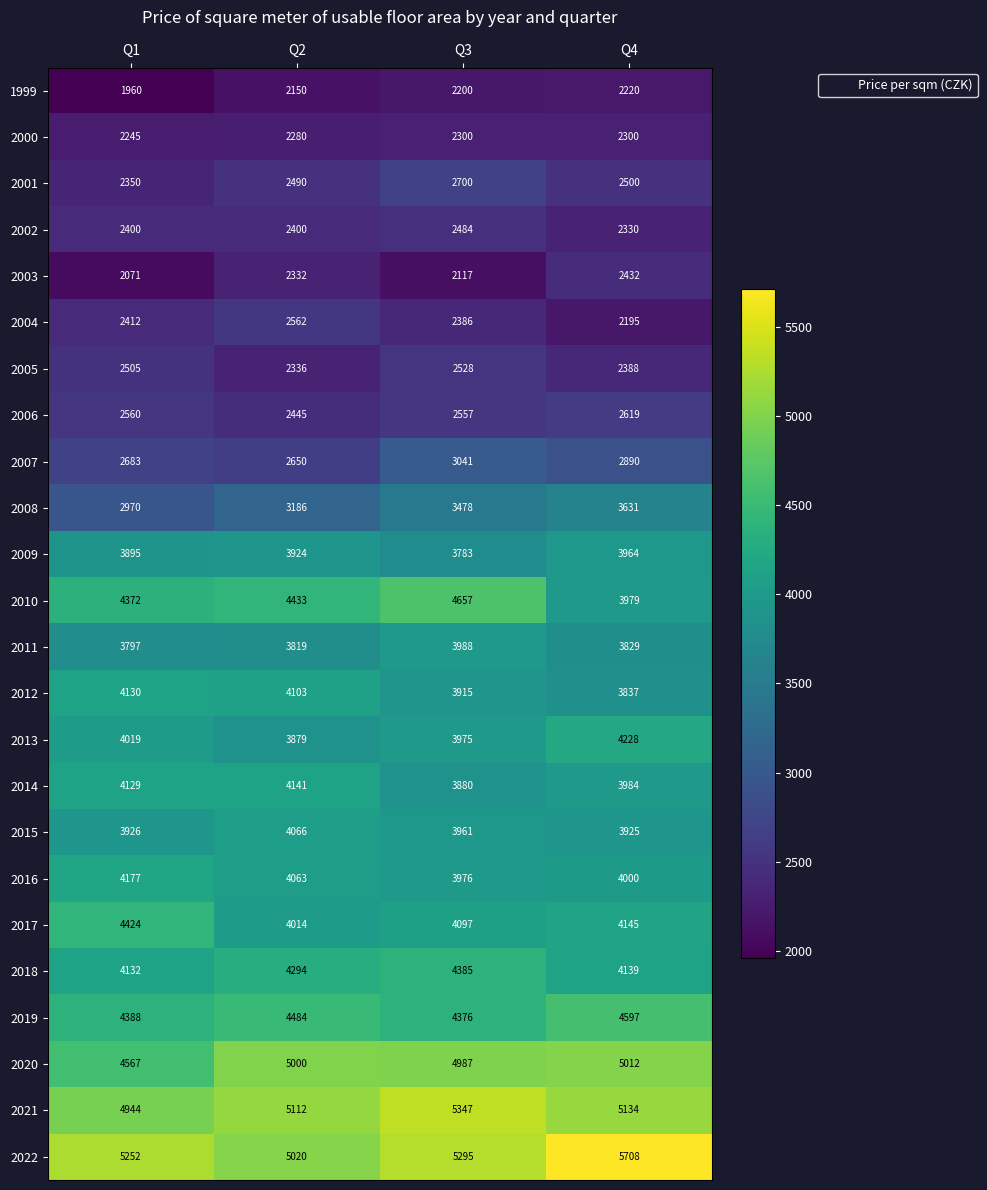

Which category has the highest value across all series?

Q4